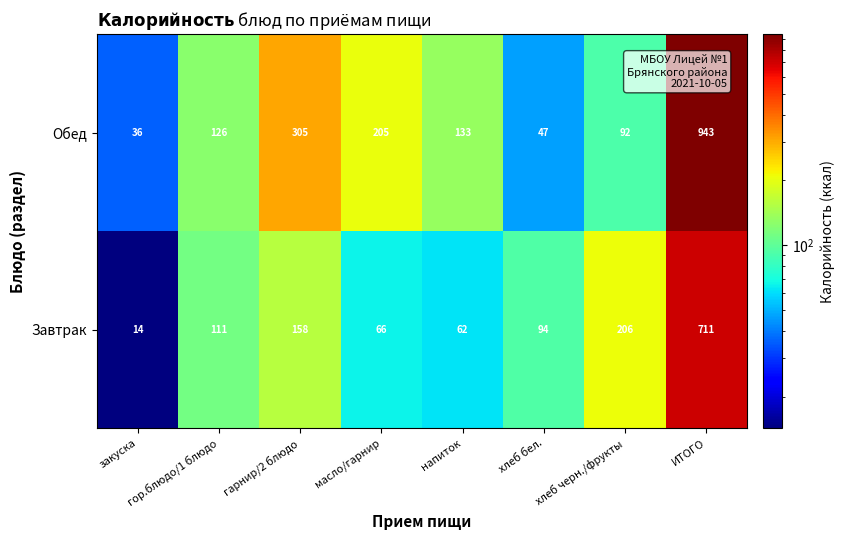

The value of Завтрак at закуска is 14. True or false?

True